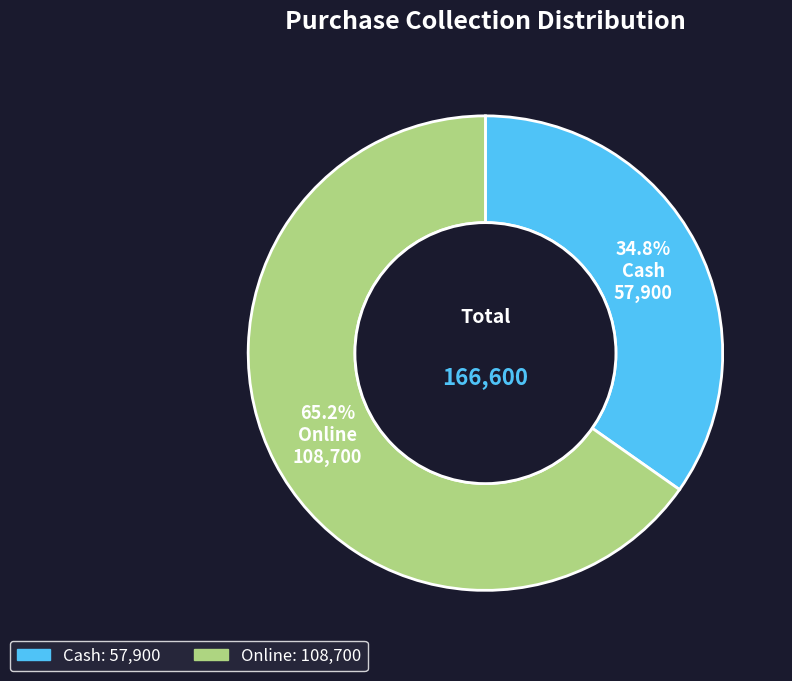

Which slice represents more than half of the pie?

Online